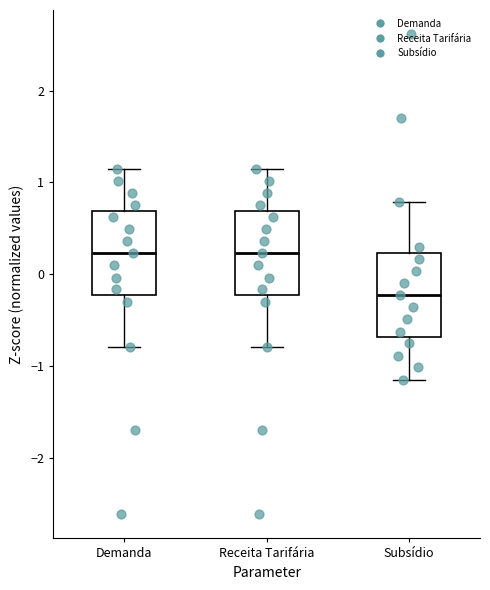

Reading left to right, transcribe this box plot: for each box, give where its median line is, the range the box spans, and where its two whiskers end, as read against the y-axis. The values are not printed on the chart, so give them approximately, as read against the axis.

Demanda: median 0.2, box -0.2 to 0.7, whiskers -0.8 to 1.1
Receita Tarifária: median 0.2, box -0.2 to 0.7, whiskers -0.8 to 1.1
Subsídio: median -0.2, box -0.7 to 0.2, whiskers -1.1 to 0.8